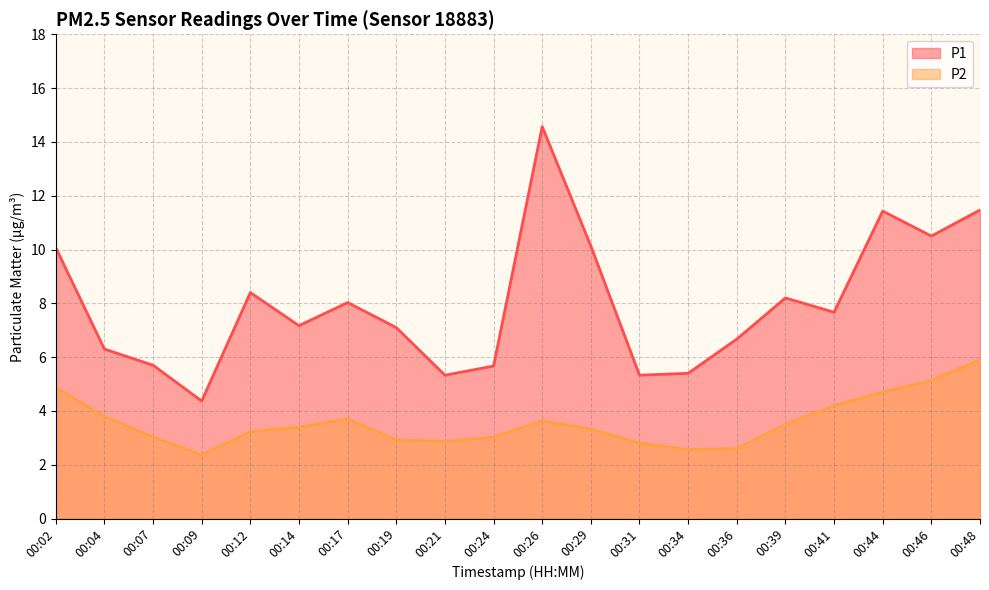

Does the chart have visible grid lines?

Yes